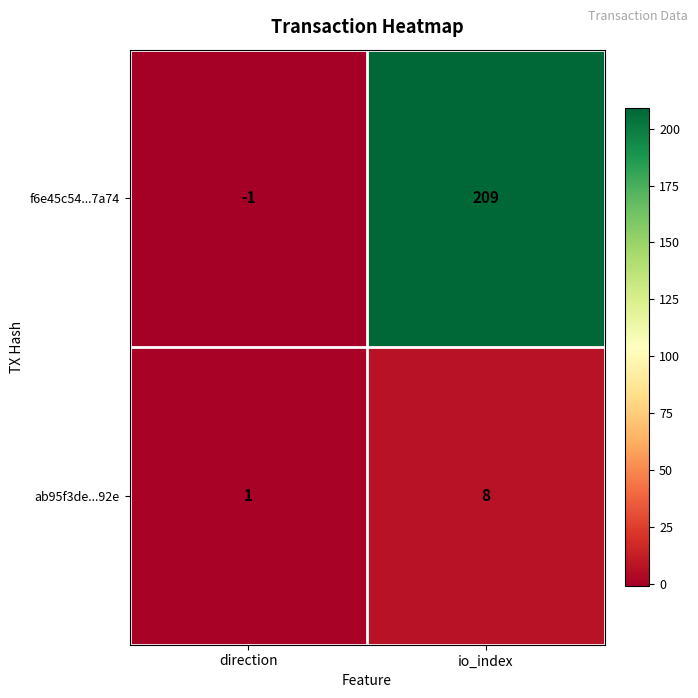

Reading left to right, extract all data points from this chart.

f6e45c54...7a74: -1	209
ab95f3de...92e: 1	8